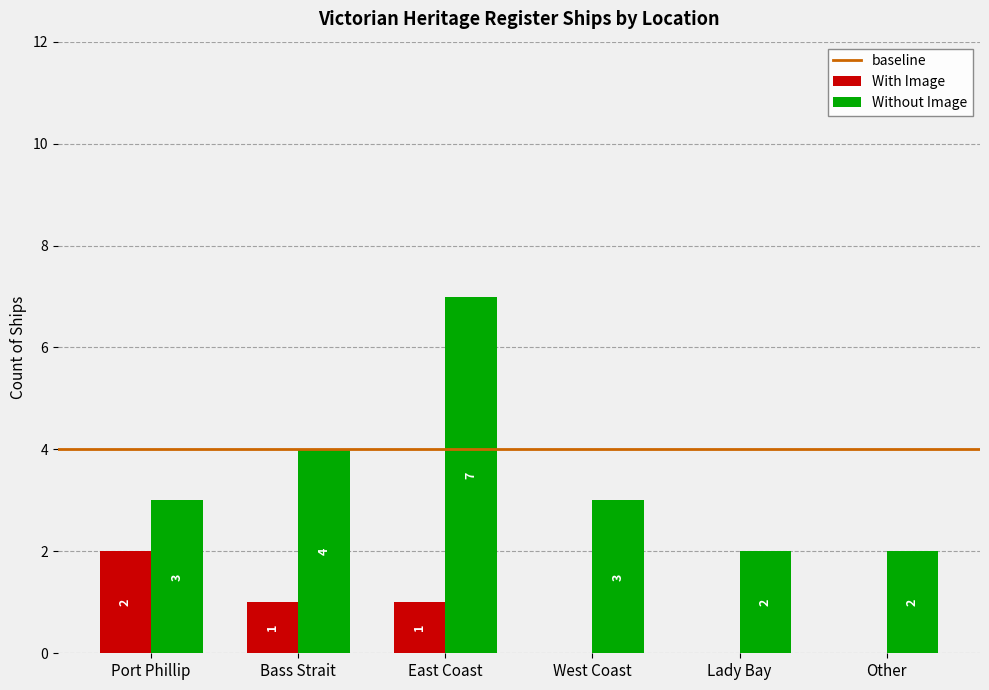

Which series changed the most between Bass Strait and Lady Bay?

Without Image